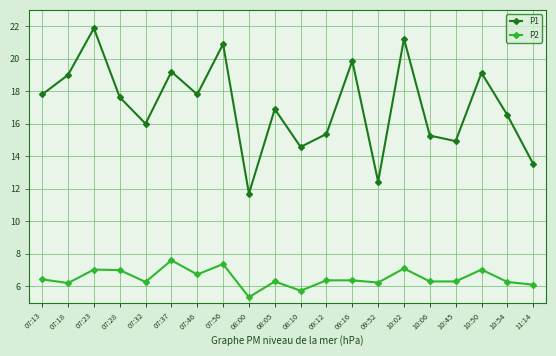

Rank the series by their maximum value, from highest to lowest.

P1, P2